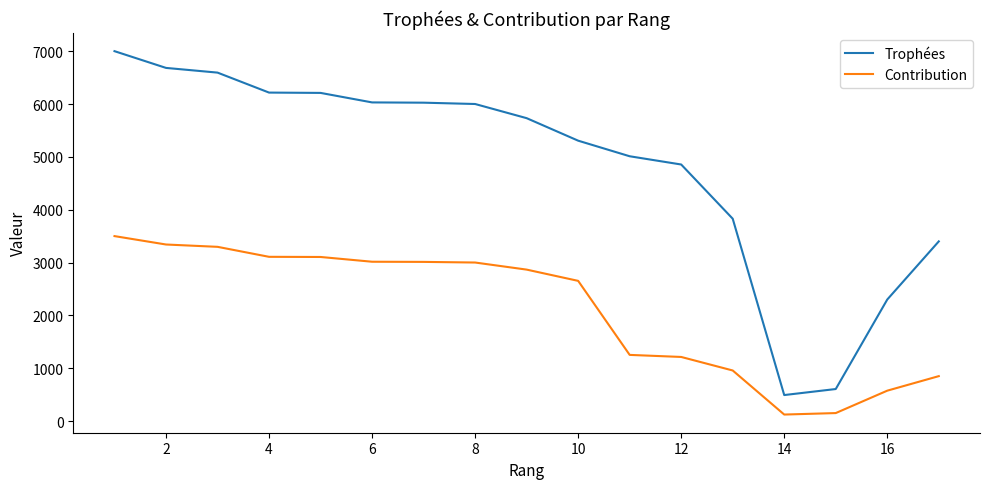

Which series has the largest total across all categories?

Trophées